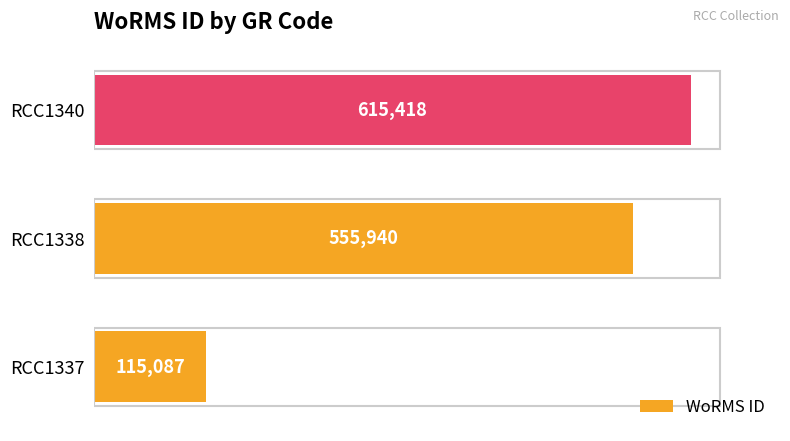

How many categories are shown in the chart?

3